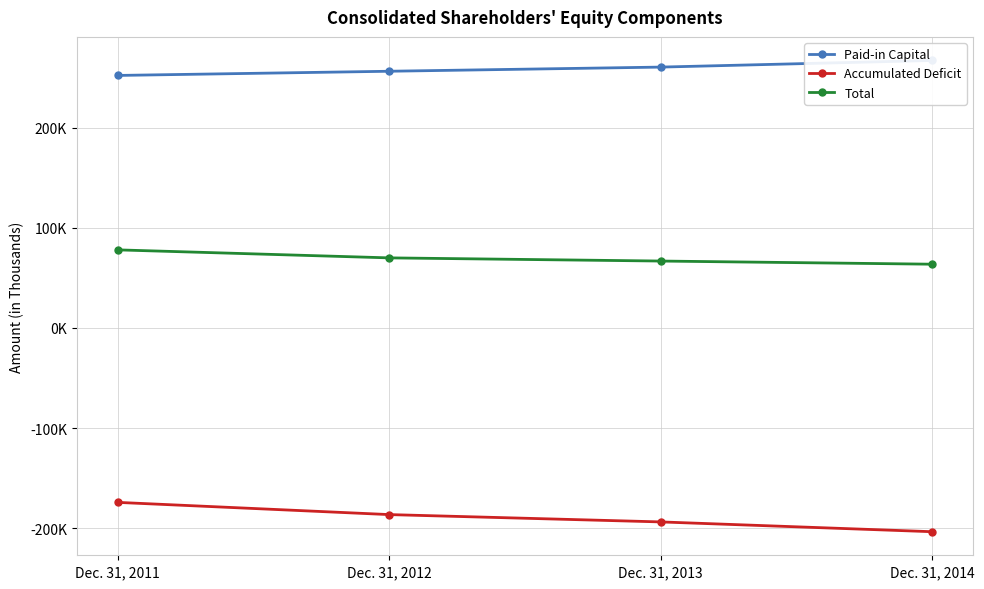

What is the value of the Accumulated Deficit point at the 4th from the left?

-203587